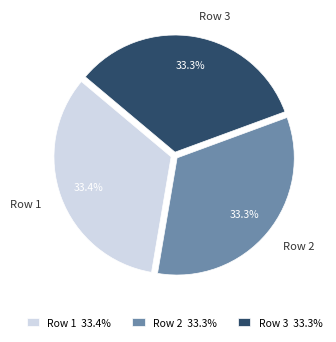

Is Row 3 the majority of the pie?

No